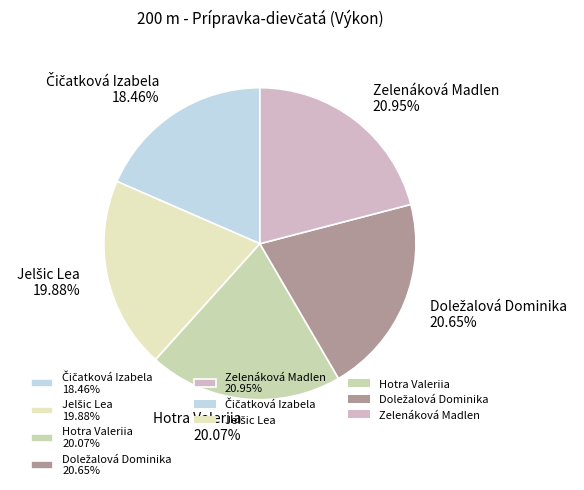

Approximately how many times larger is the value at Hotra Valeriia 20.07% compared to Zelenáková Madlen 20.95%?

1.0